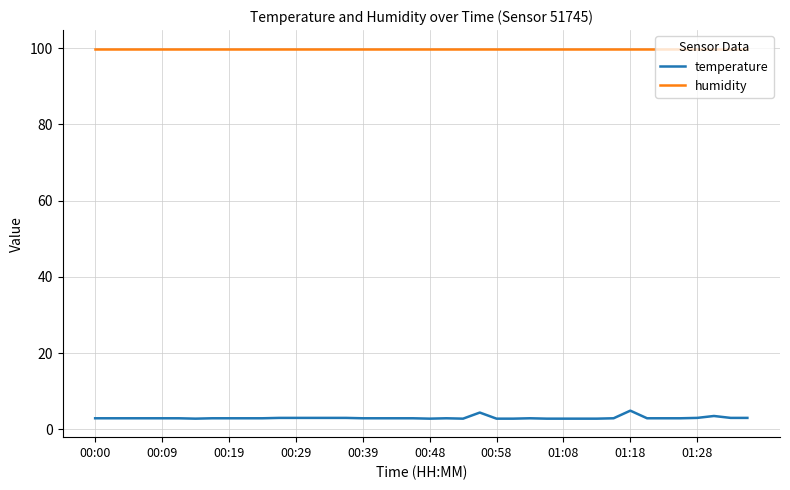

Rank the series by their maximum value, from lowest to highest.

temperature, humidity